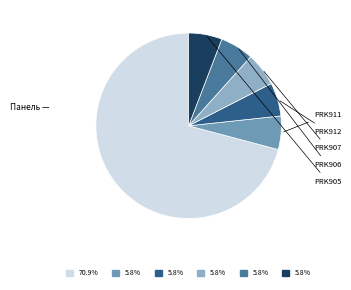

How many segments does this pie chart have?

6